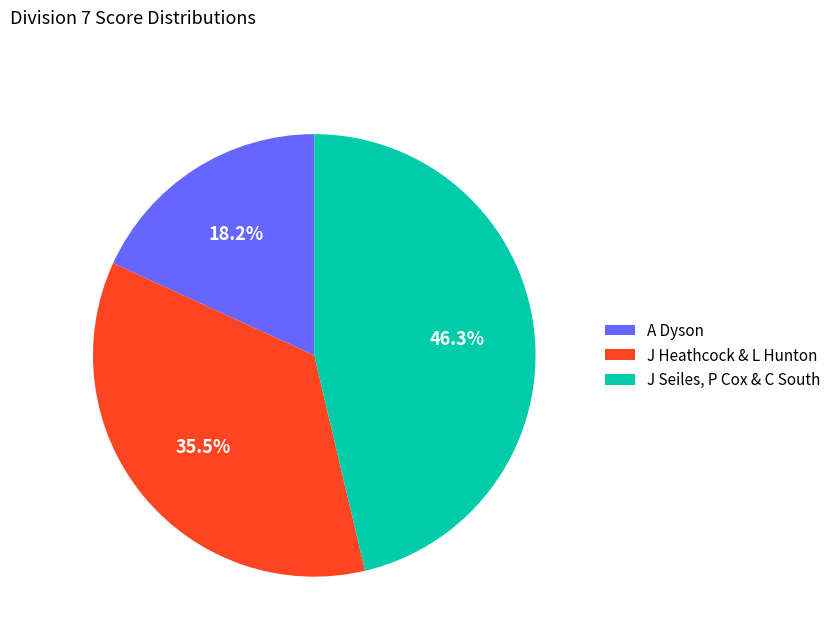

Count the number of slices in the pie.

3